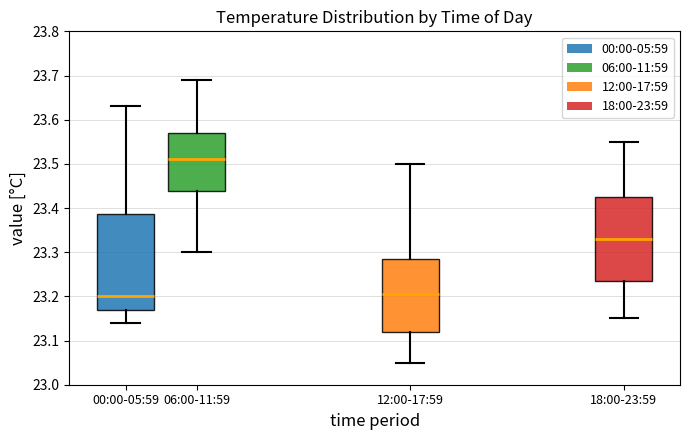

Comparing the boxes themselves (not the whiskers), which one is the tallest?

00:00-05:59